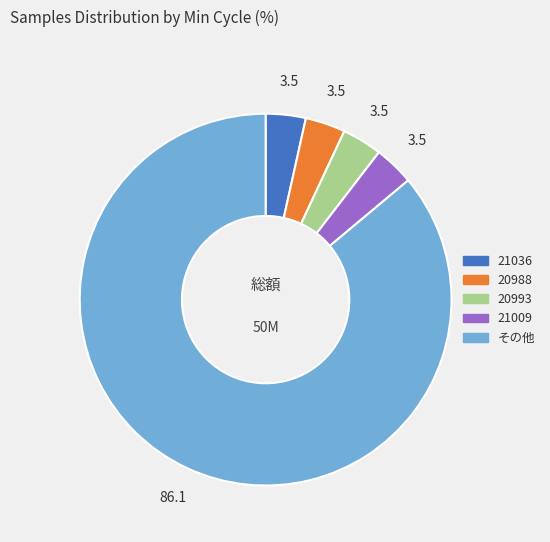

Is there any slice that represents more than half of the pie?

Yes